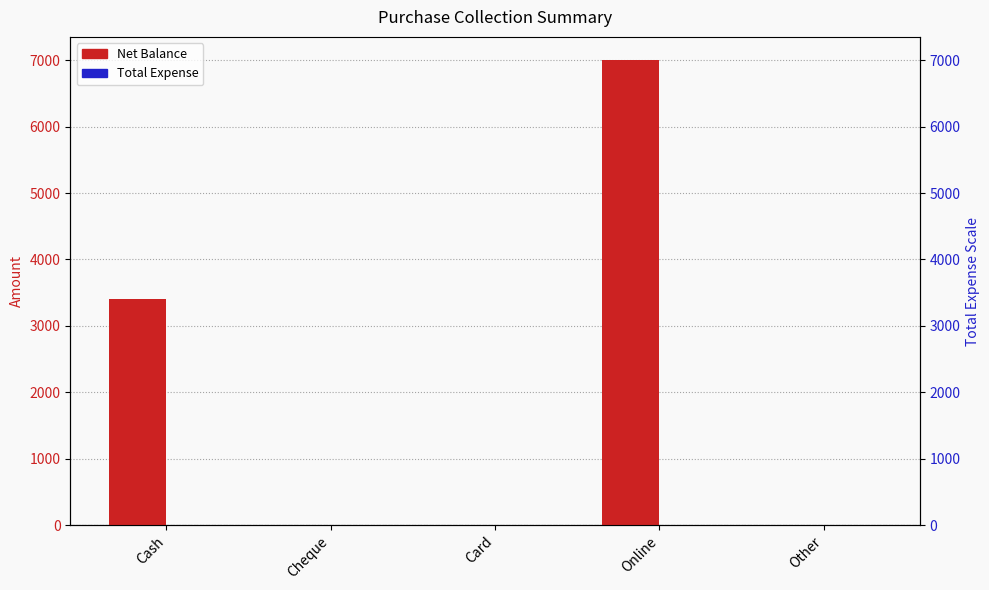

What is the label of the 2nd bar from the left?

Cheque